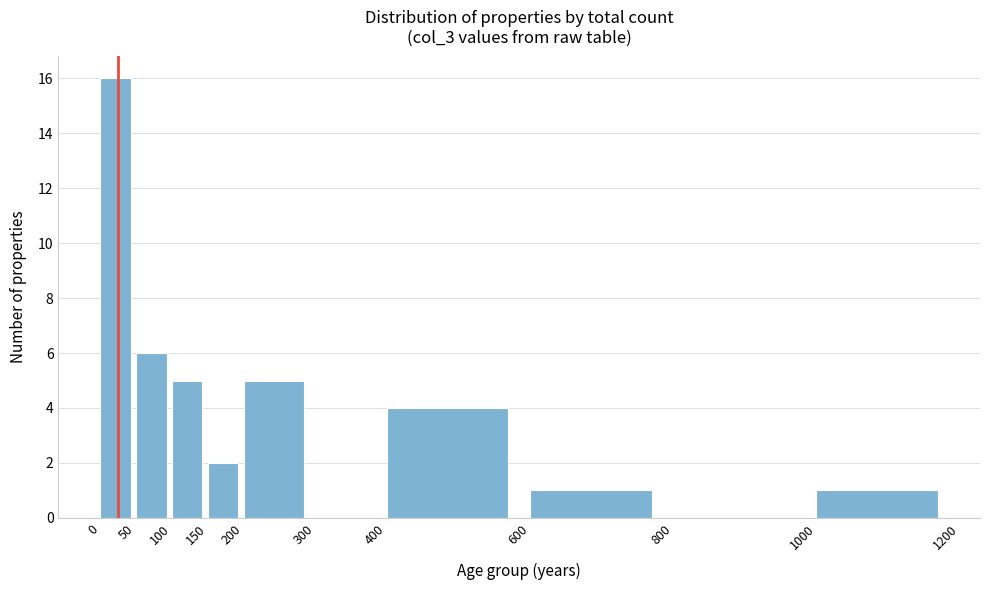

Which range on the x-axis has the tallest bar?

0 to 50